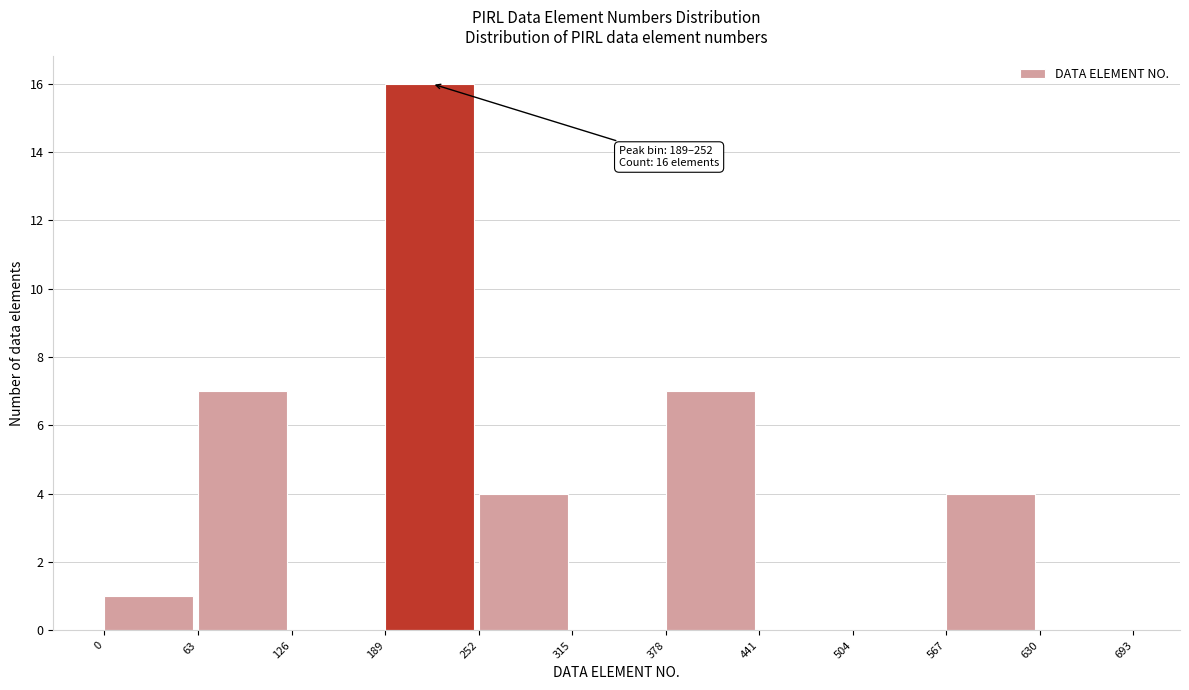

Which range on the x-axis has the tallest bar?

189 to 252